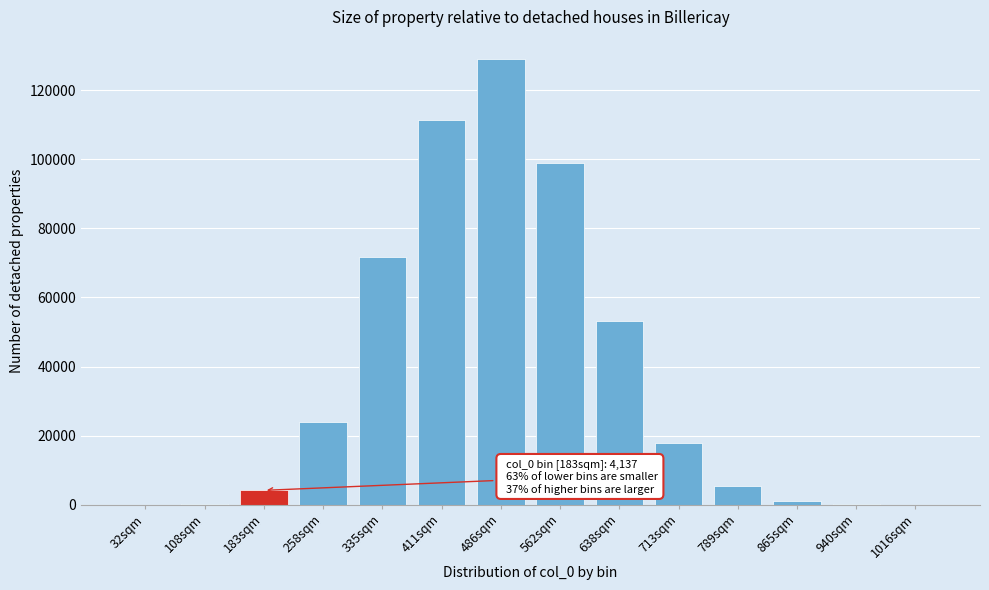

The value at 335sqm is 42570. True or false?

False